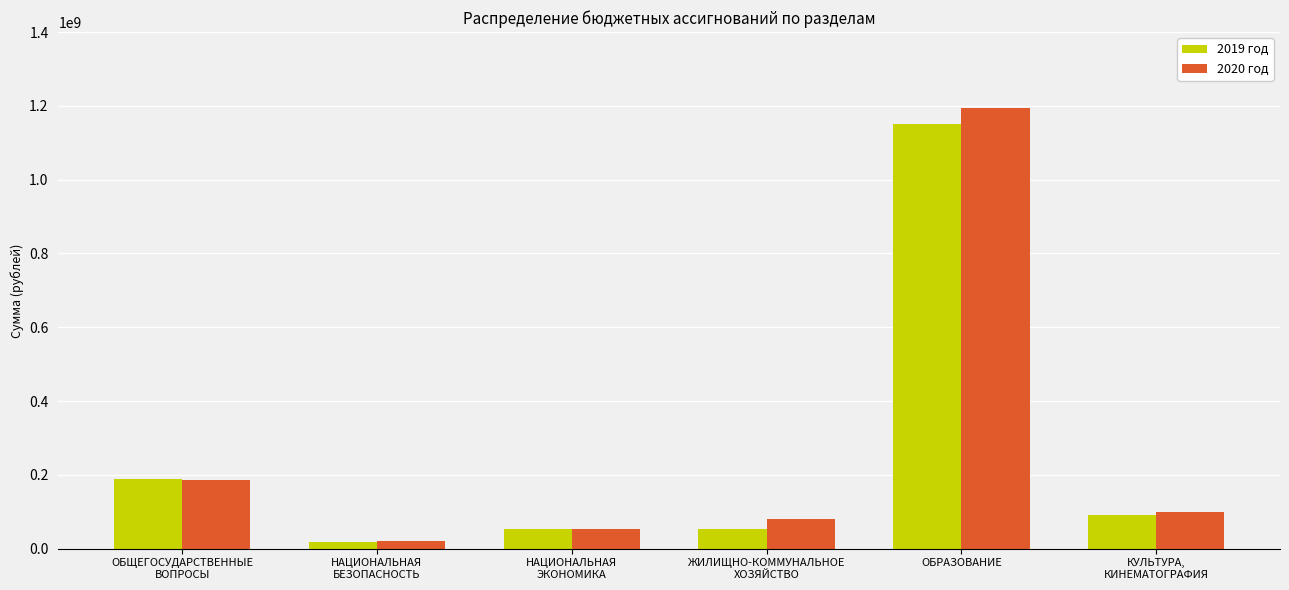

Where does the 2019 год series first go above 90647193?

ОБЩЕГОСУДАРСТВЕННЫЕ
ВОПРОСЫ